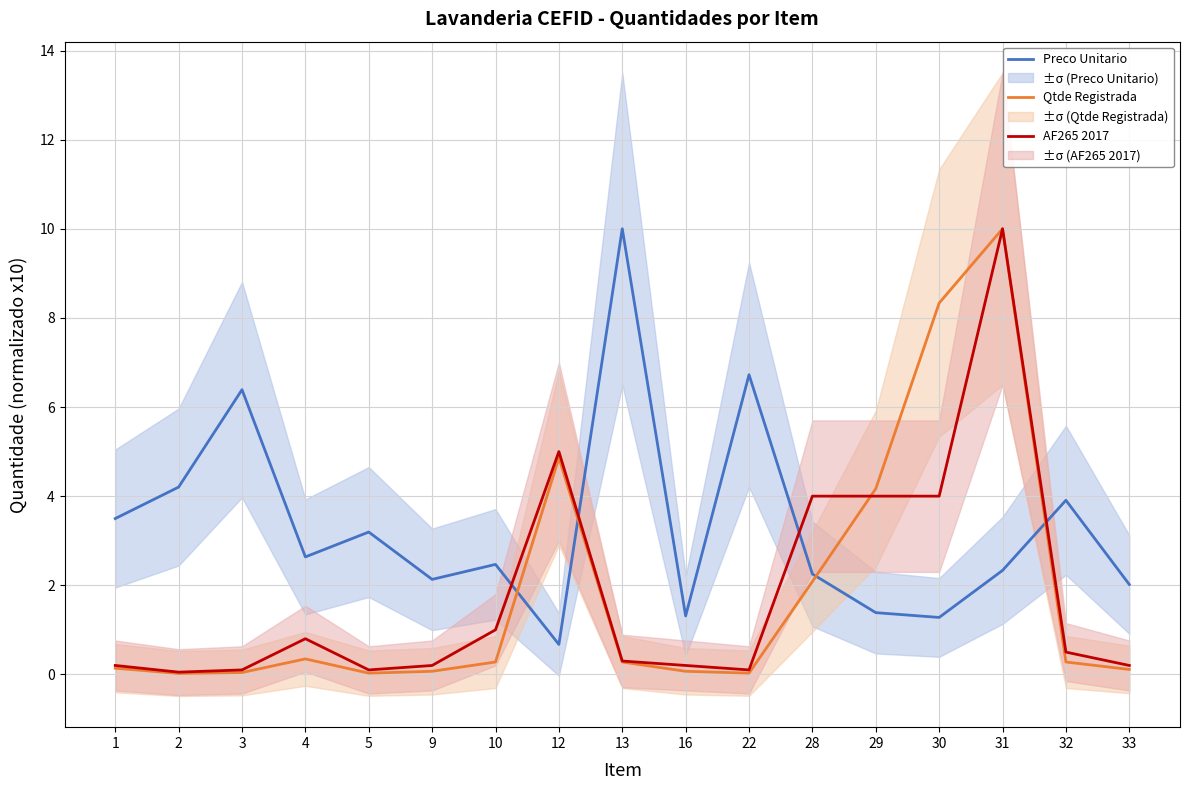

What is the total value across all series at 32?

4.7